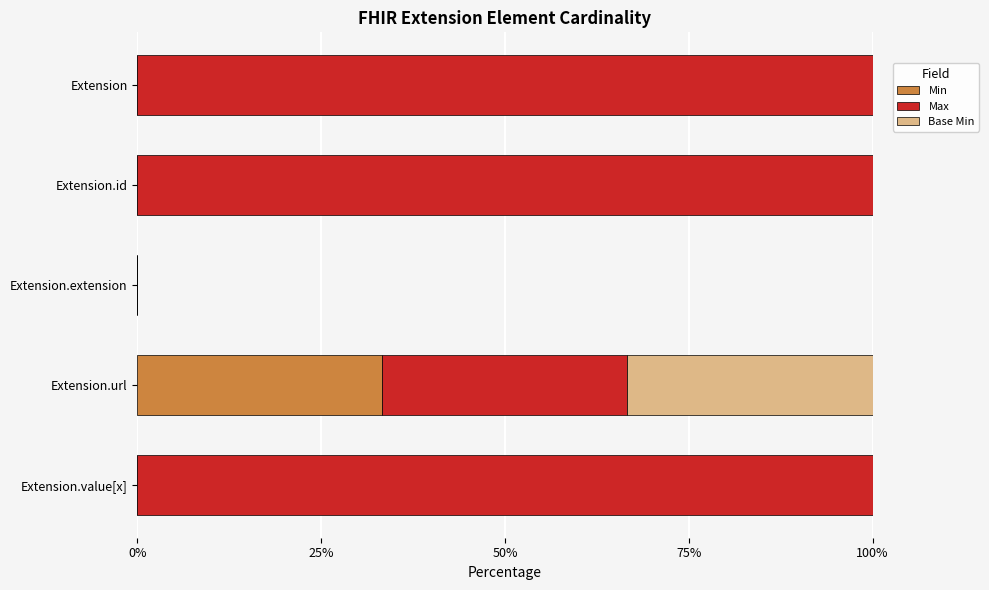

At which label does Min reach its peak?

Extension.url